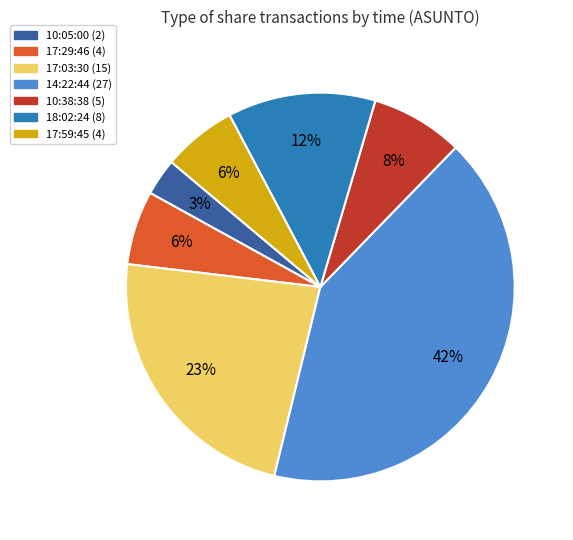

Do 17:29:46 and 18:02:24 together represent more than half of the pie?

No